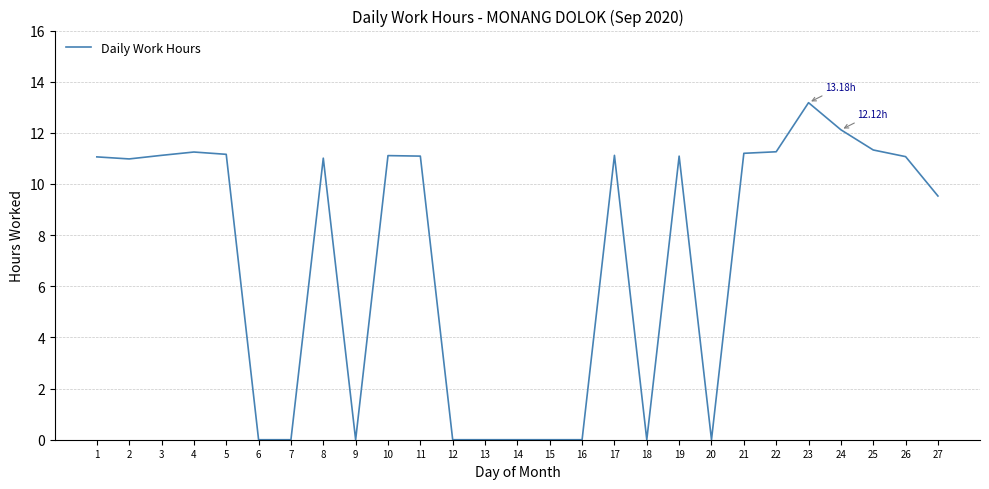

Is this an area chart (filled region under the line)?

No